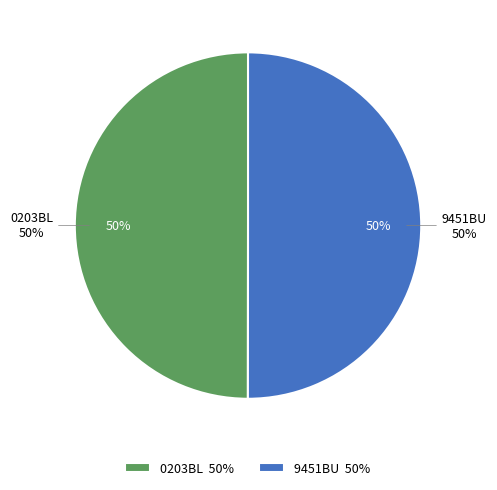

Combined, do 0203BL and 9451BU account for over 50%?

Yes